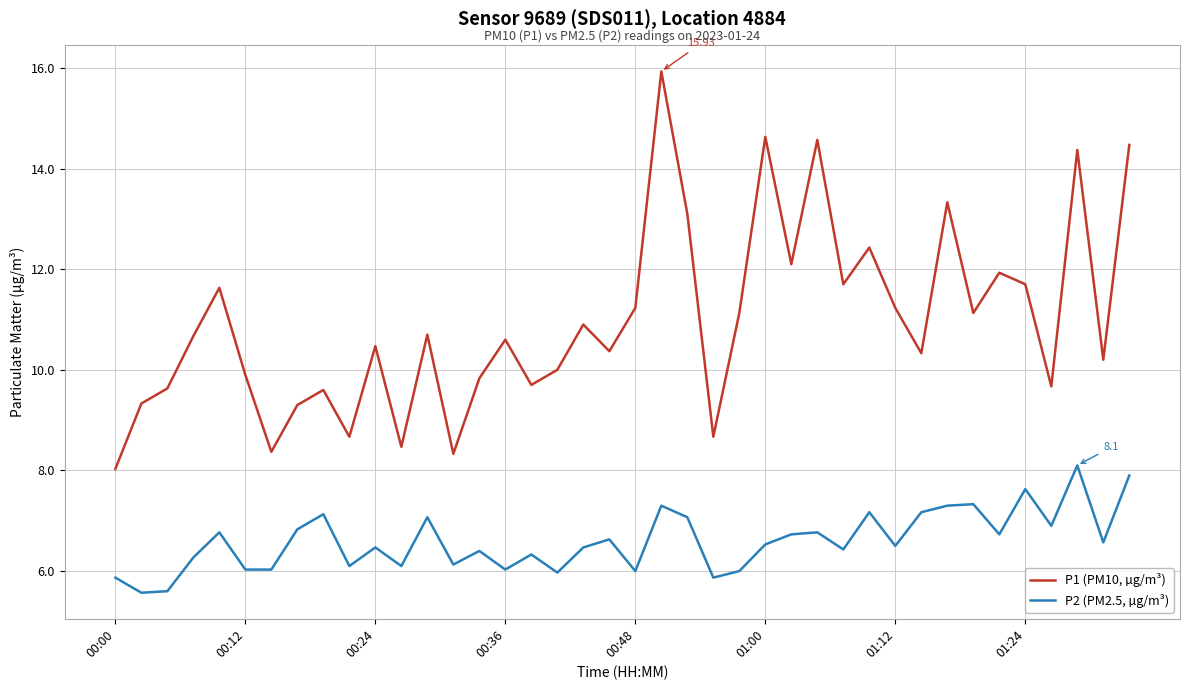

What are all the series names shown in the legend?

P1 (PM10, µg/m³), P2 (PM2.5, µg/m³)